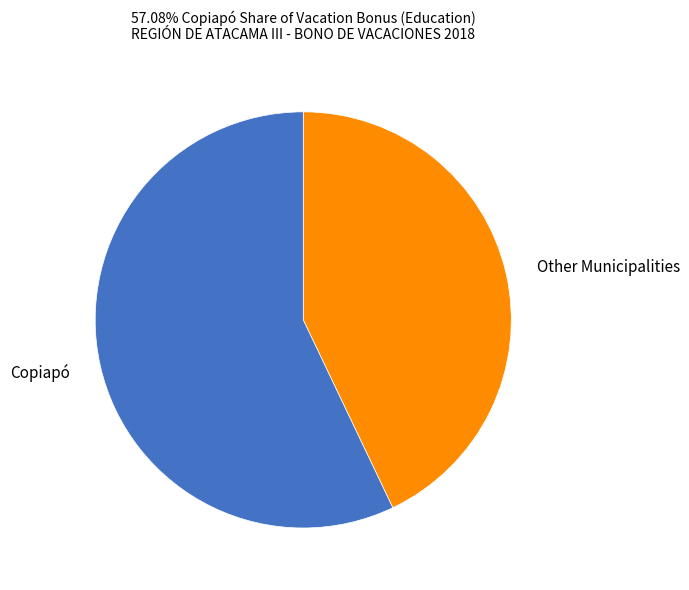

Does Copiapó represent more than half of the total?

Yes